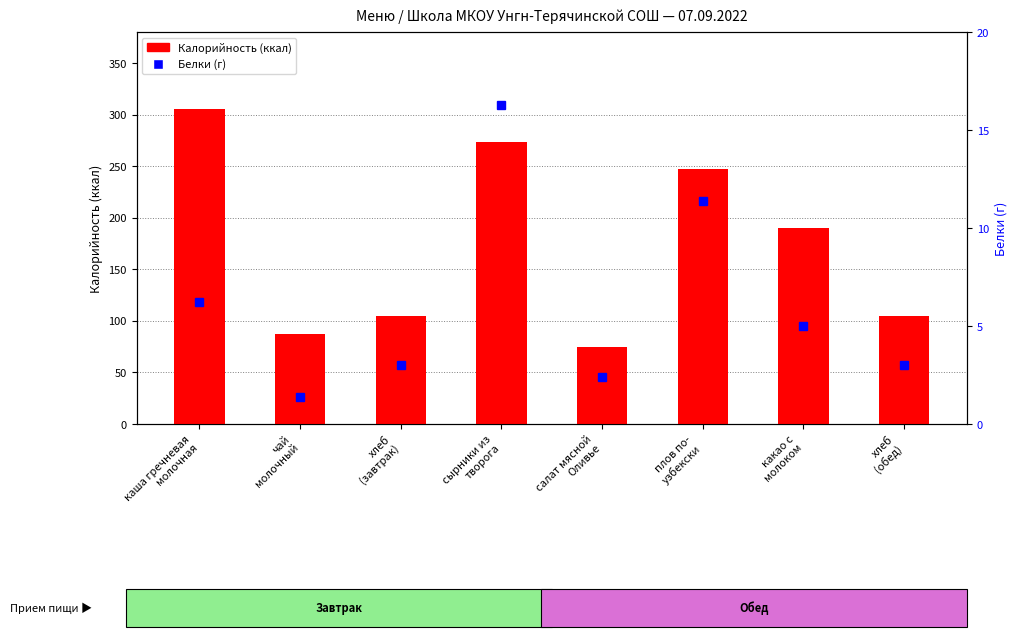

Count the number of categories in the chart.

8